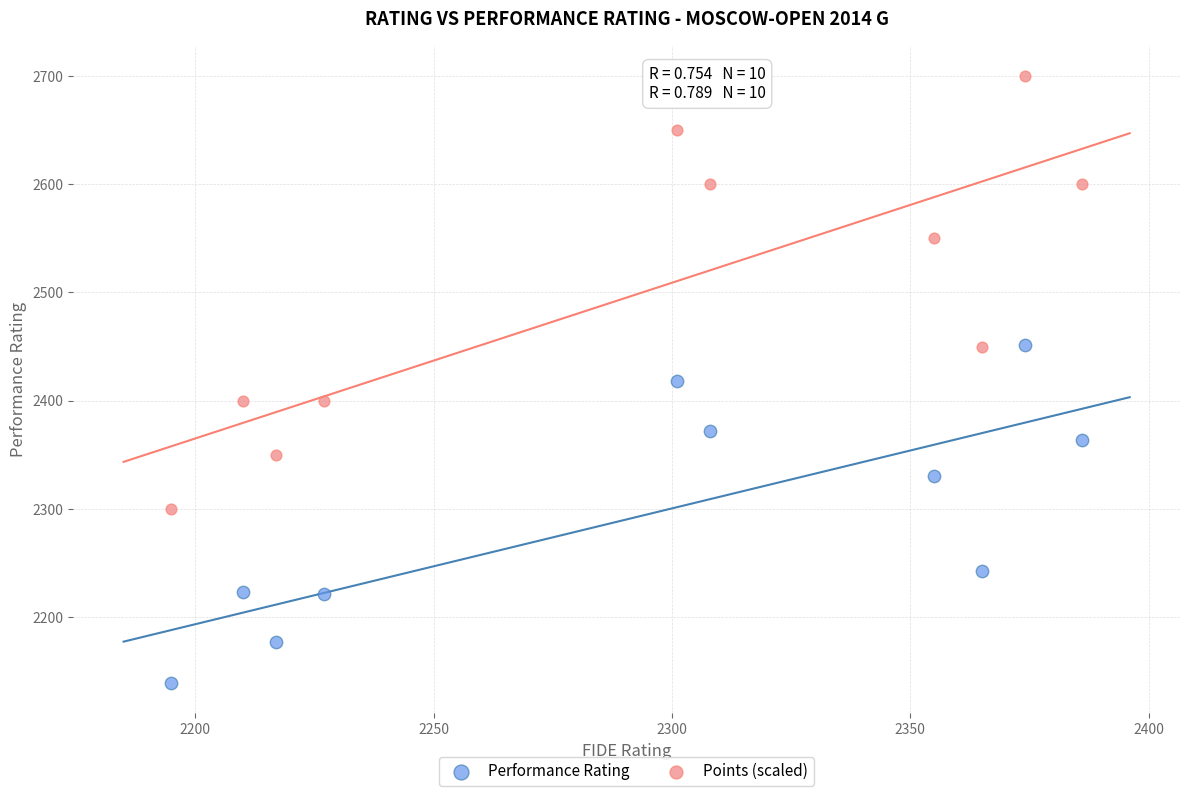

What are all the series names shown in the legend?

Performance Rating, Points (scaled)